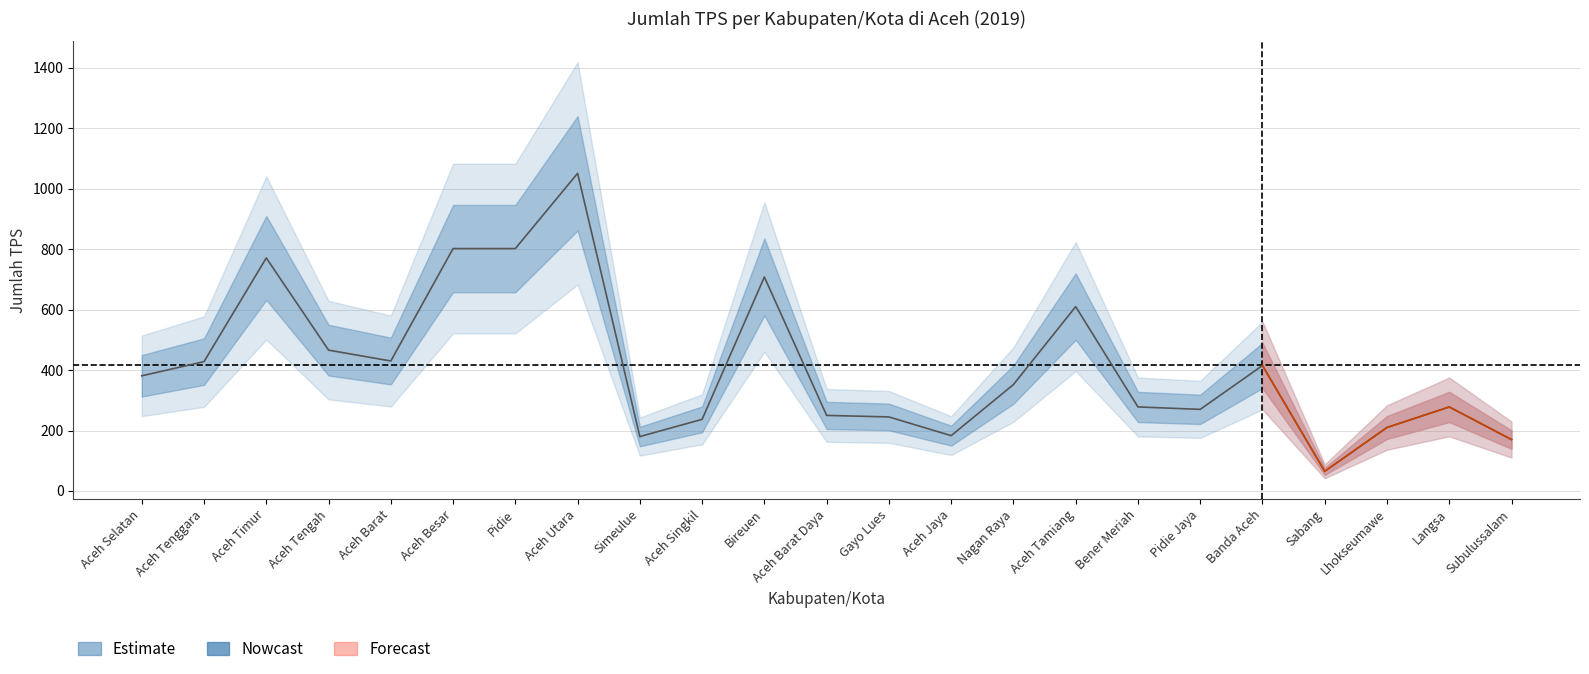

What is the difference between the maximum and minimum values?

986